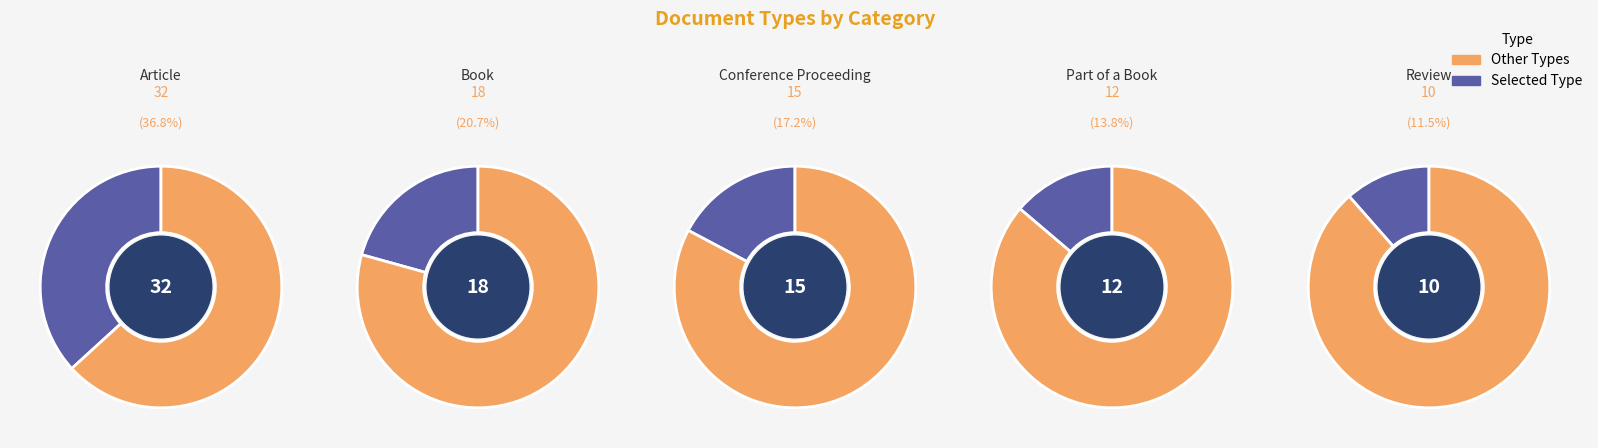

Which slice is the largest?

Article